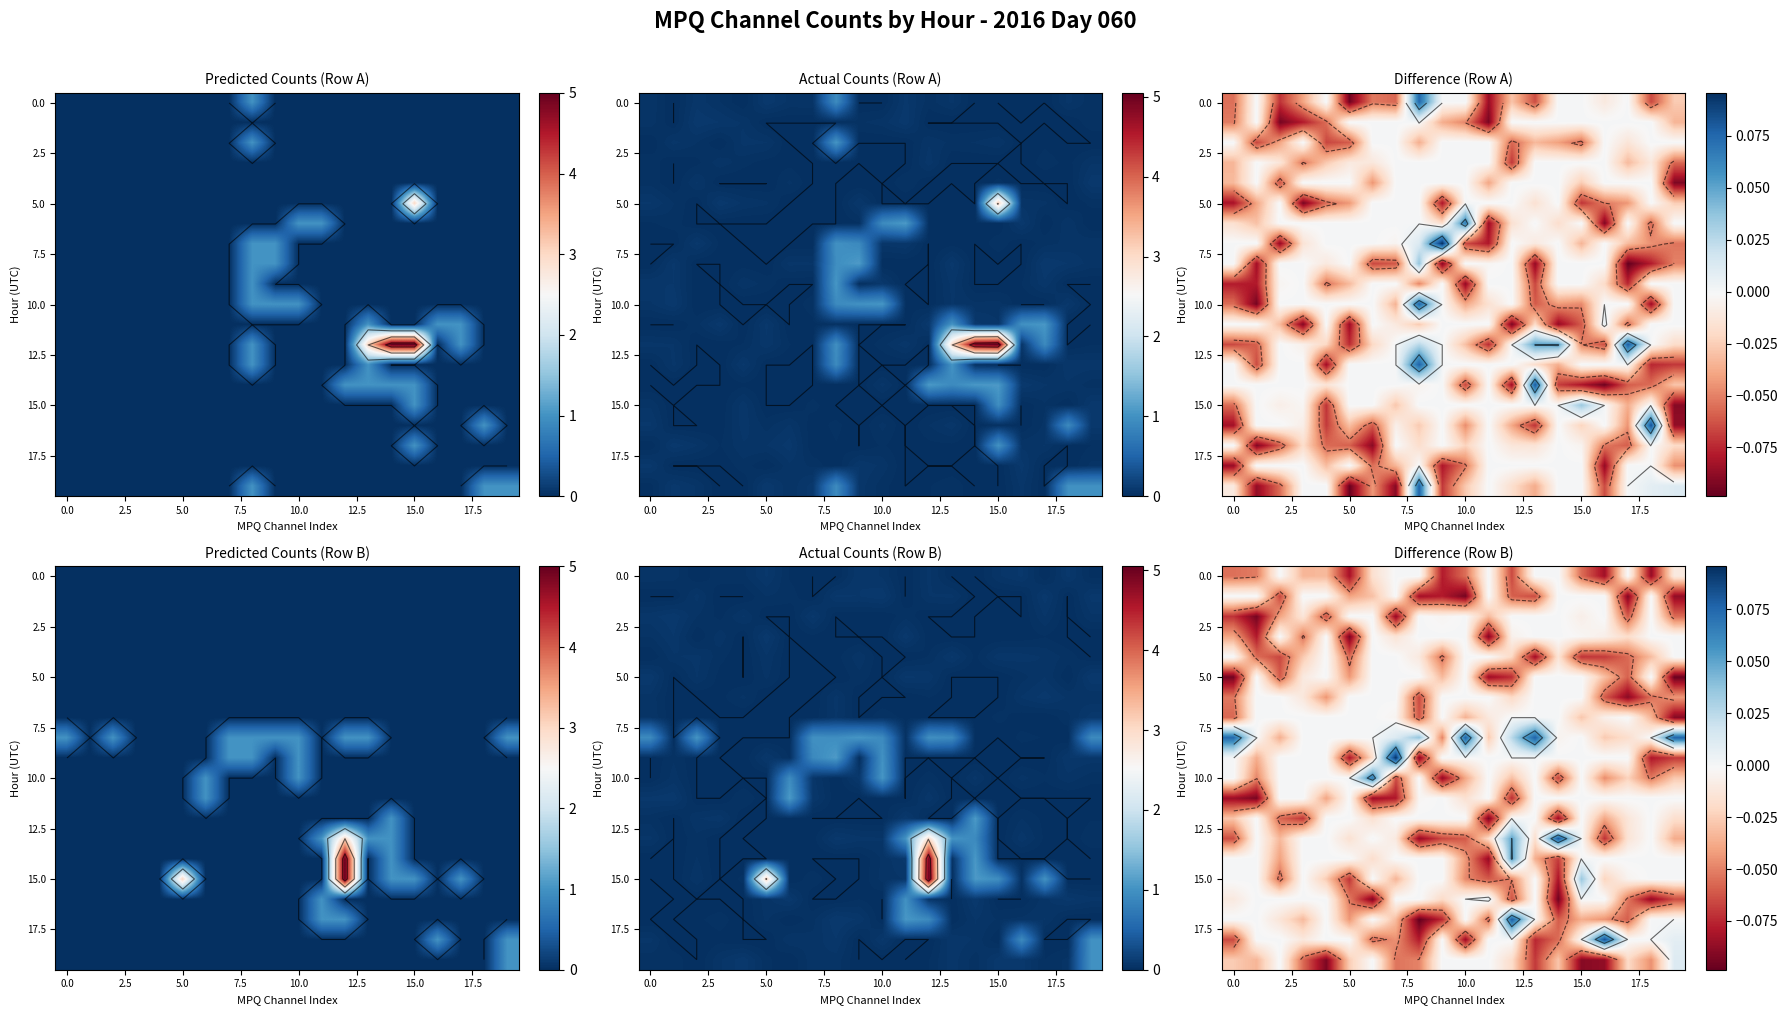

What is the total value across all series at 16?

-0.5